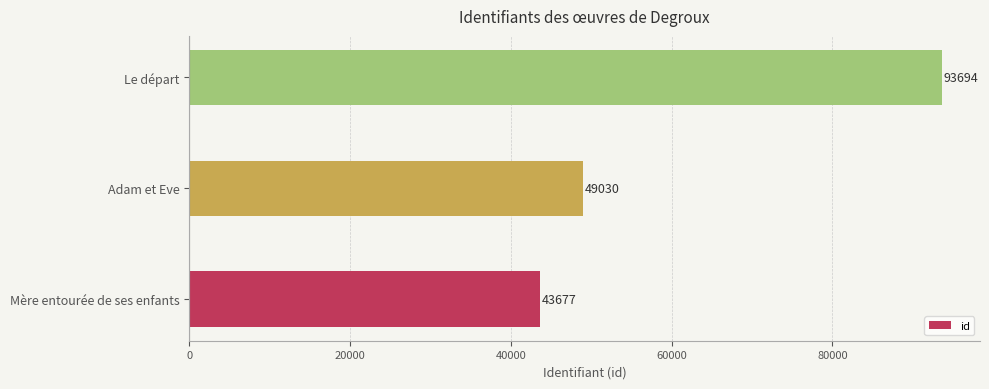

Approximately how many times larger is the value at Le départ compared to Adam et Eve?

1.9